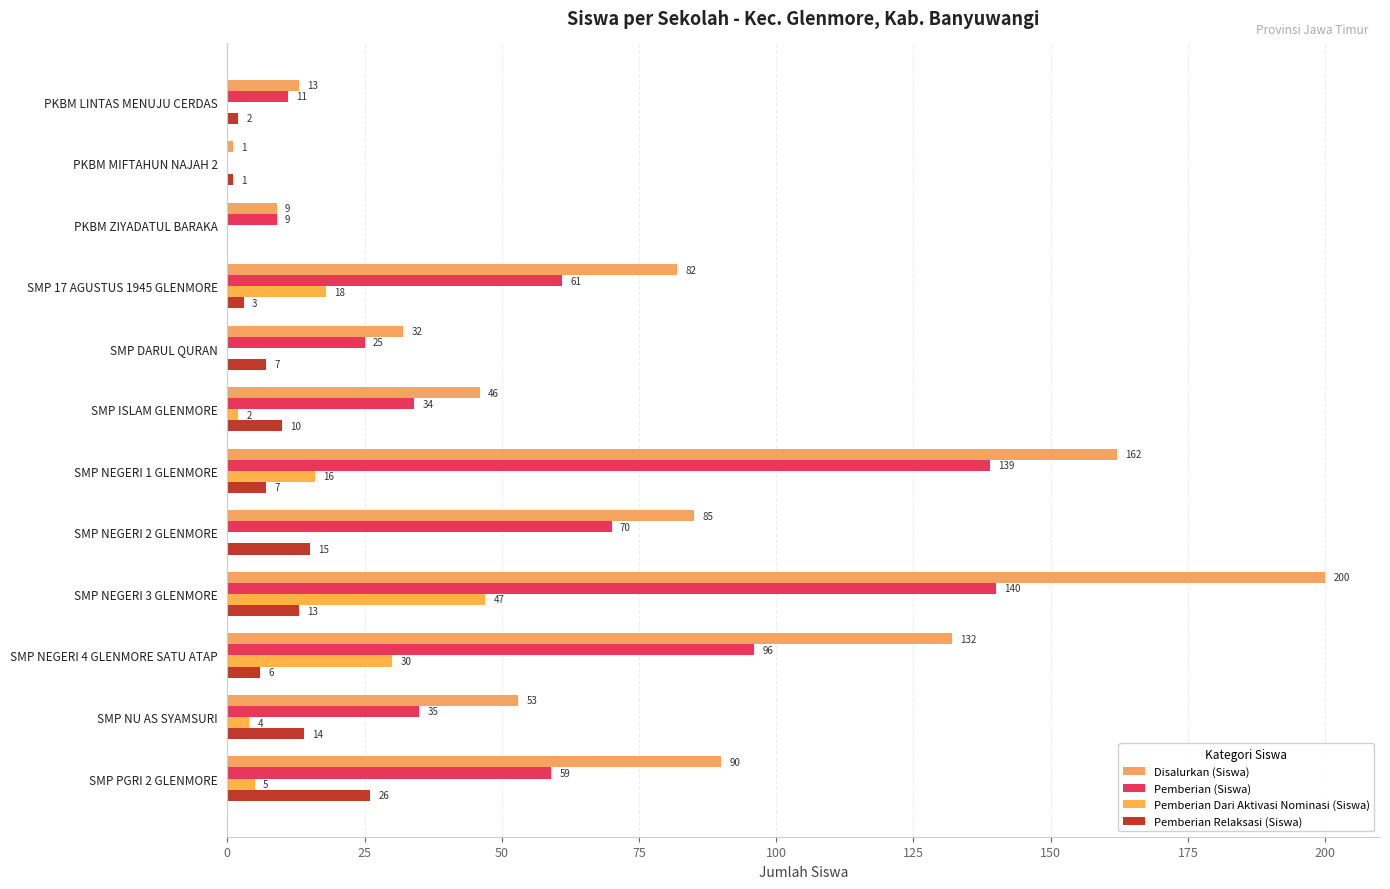

Which category has the highest value across all series?

SMP NEGERI 3 GLENMORE